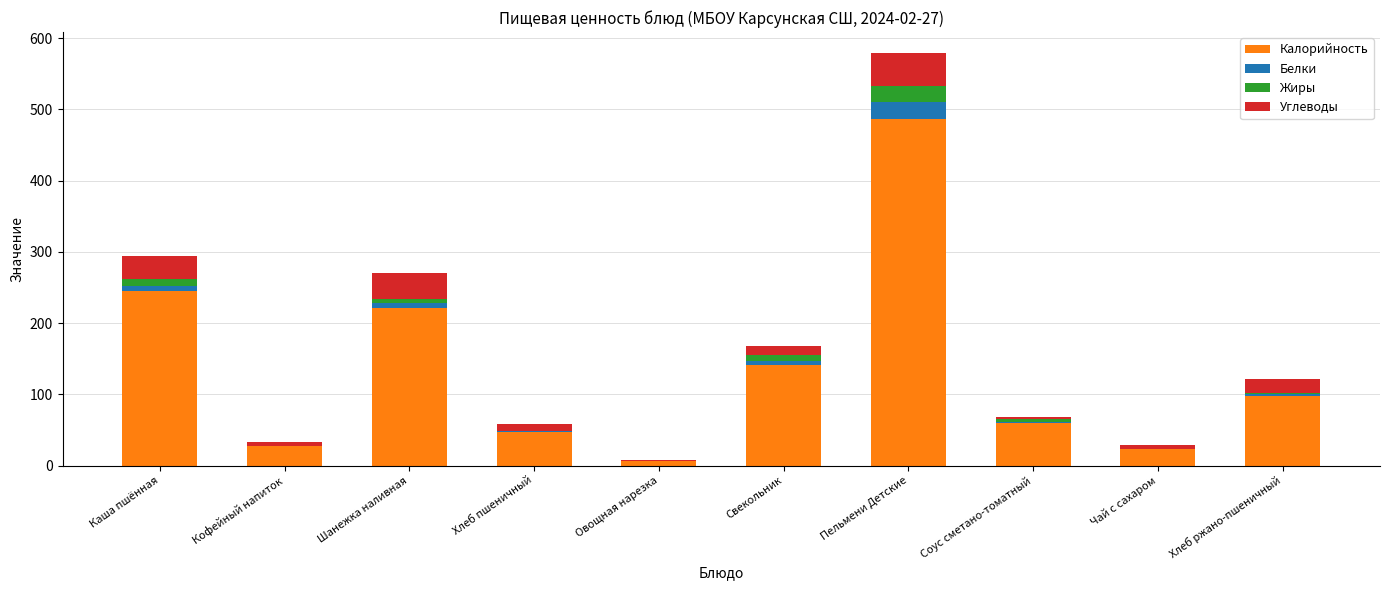

What is the sum of all Калорийность values?

1354.0